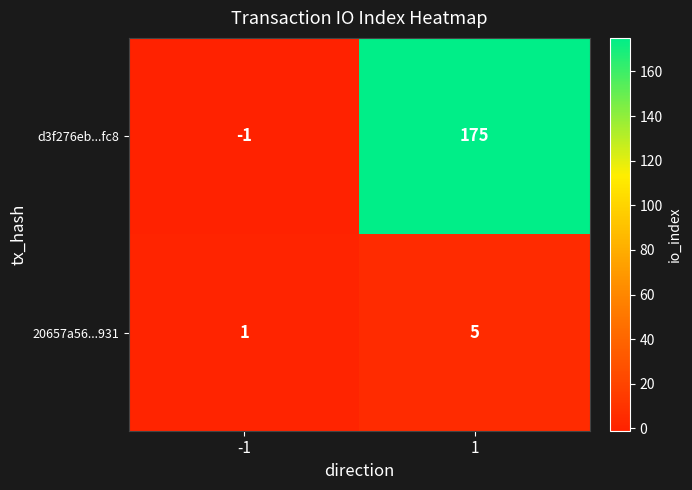

Which series has the widest spread of values?

d3f276eb...fc8